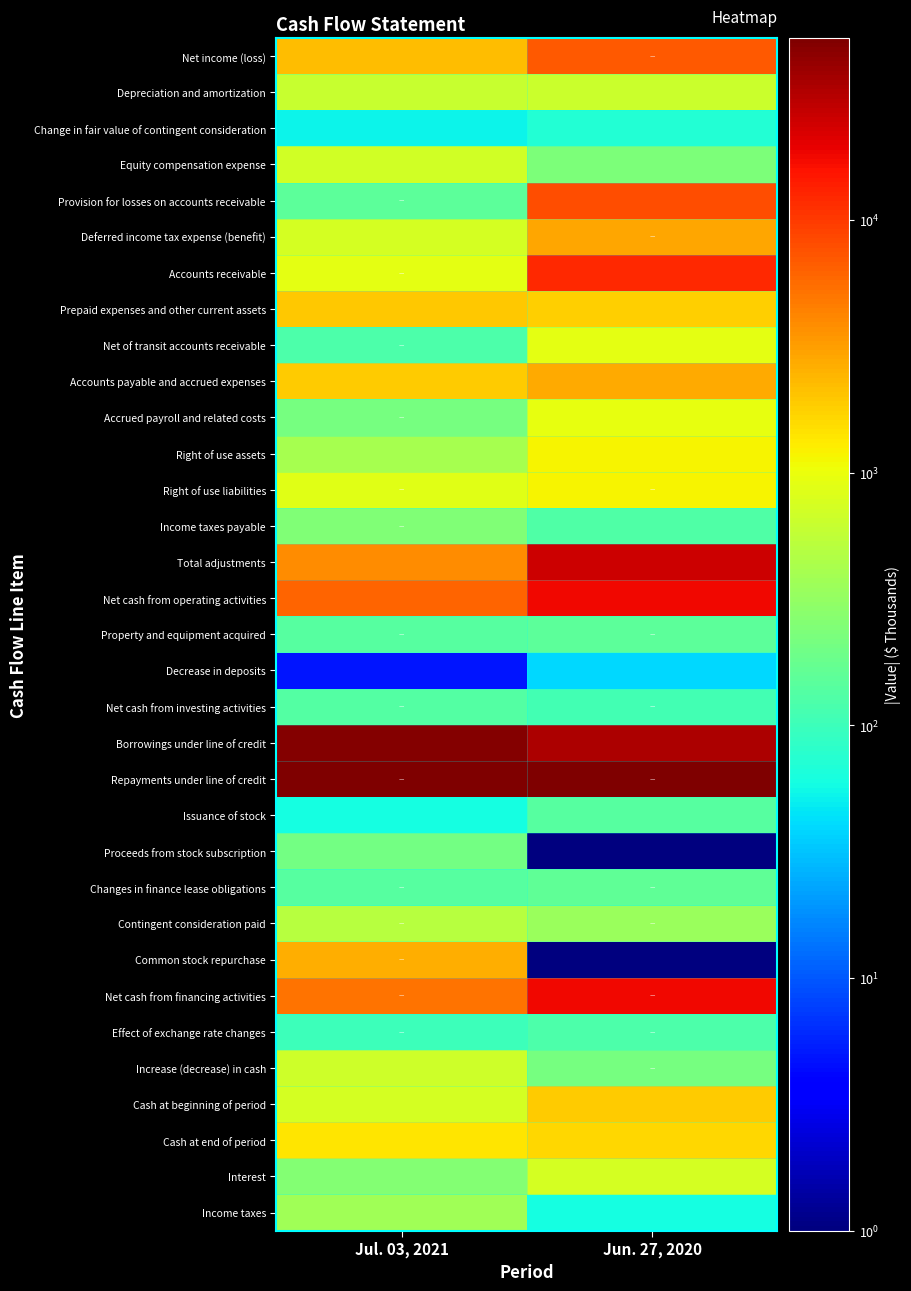

At Jul. 03, 2021, list the series in order from largest to smallest.

Repayments under line of credit, Borrowings under line of credit, Net cash from operating activities, Net cash from financing activities, Total adjustments, Common stock repurchase, Net income (loss), Prepaid expenses and other current assets, Accounts payable and accrued expenses, Cash at end of period, Accounts receivable, Right of use liabilities, Cash at beginning of period, Deferred income tax expense (benefit), Equity compensation expense, Increase (decrease) in cash, Depreciation and amortization, Contingent consideration paid, Right of use assets, Income taxes, Interest, Income taxes payable, Accrued payroll and related costs, Proceeds from stock subscription, Provision for losses on accounts receivable, Changes in finance lease obligations, Property and equipment acquired, Net cash from investing activities, Net of transit accounts receivable, Effect of exchange rate changes, Issuance of stock, Change in fair value of contingent consideration, Decrease in deposits